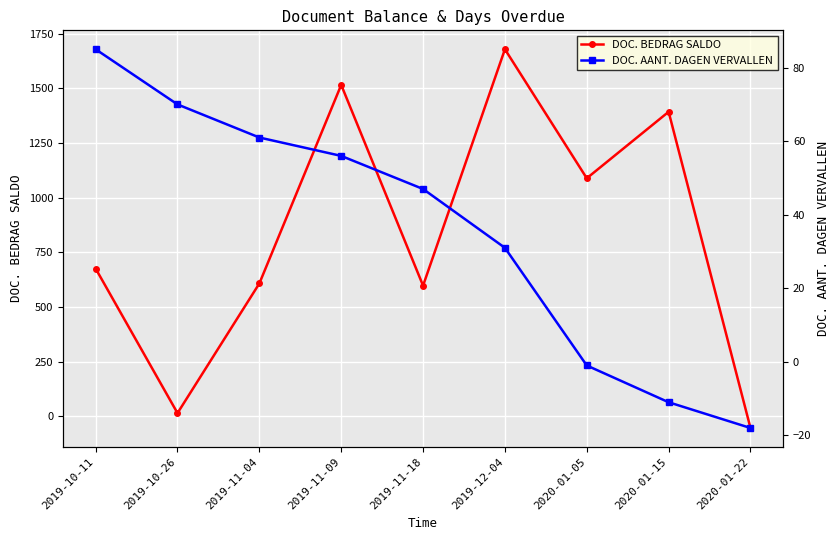

True or false: DOC. BEDRAG SALDO and DOC. AANT. DAGEN VERVALLEN cross at least once.

True